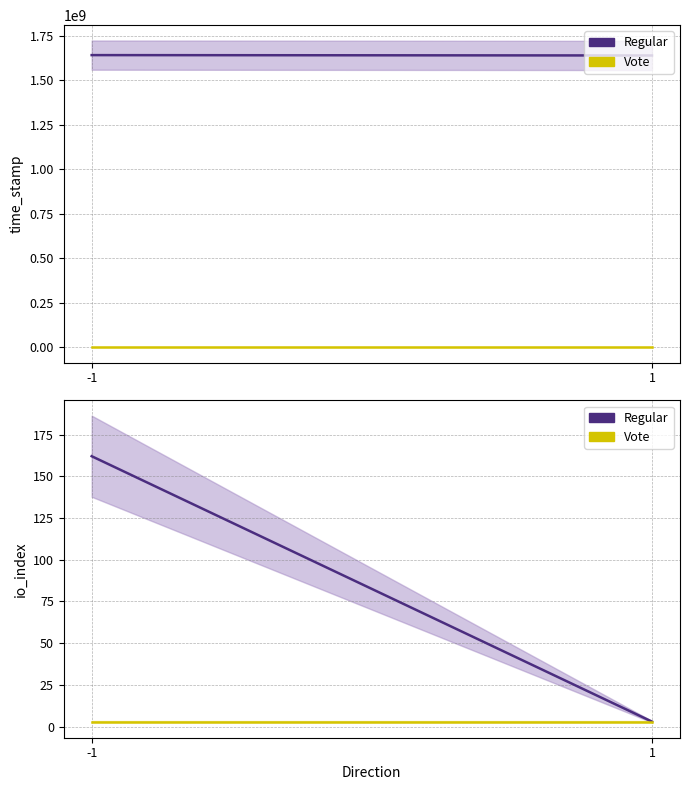

How many lines are shown in the chart?

4